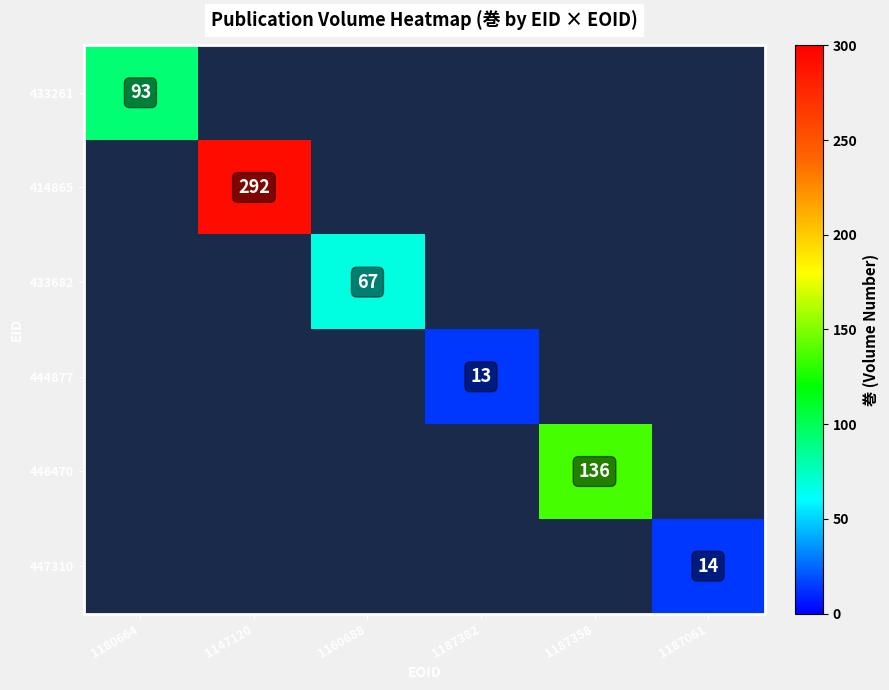

At which category does the chart reach its peak across all series?

1147120